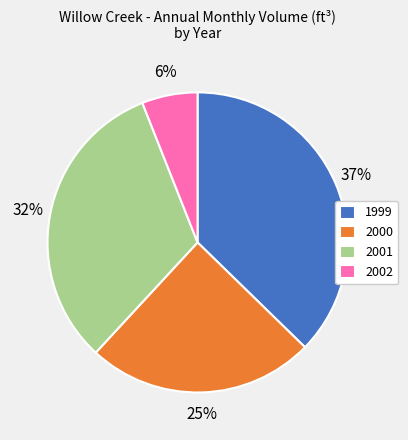

True or false: 2001 accounts for 12% of the total.

False